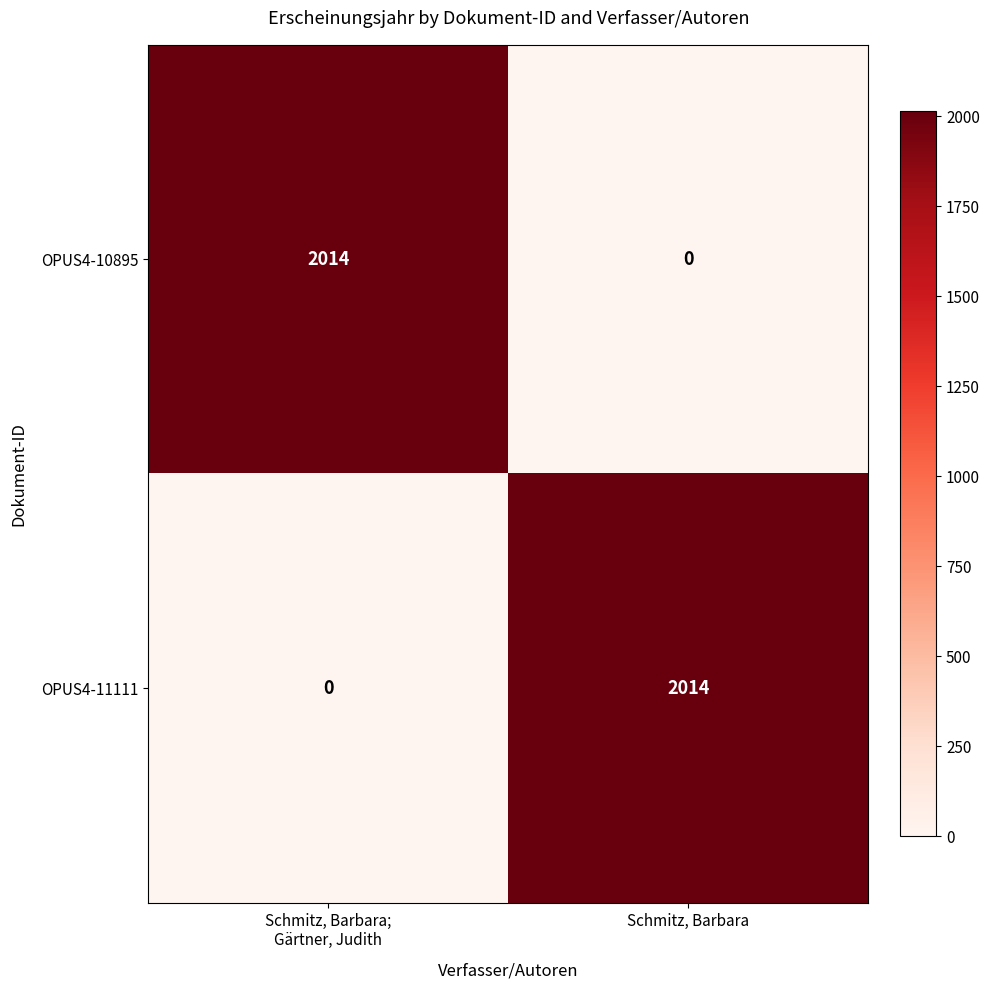

What is the greatest value displayed?

2014